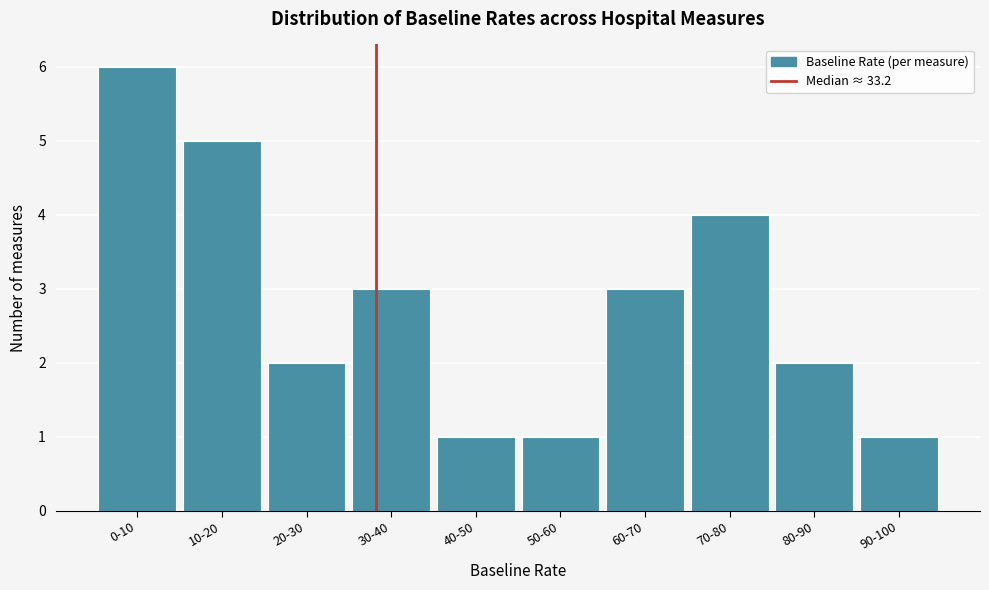

Reading left to right, list all the values displayed in this chart.

0-10=6	10-20=5	20-30=2	30-40=3	40-50=1	50-60=1	60-70=3	70-80=4	80-90=2	90-100=1